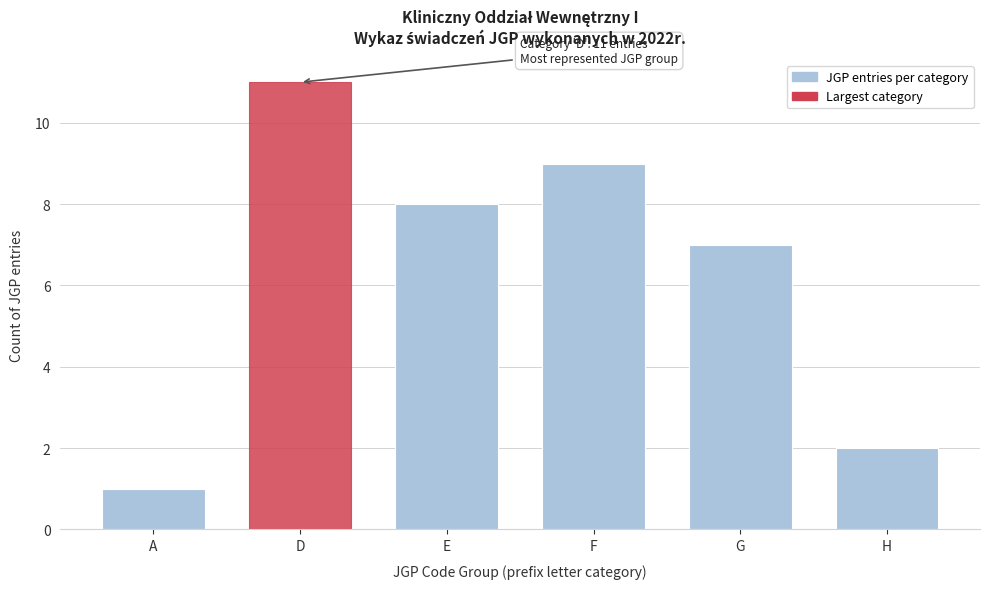

Reading right to left, what are all the values shown in this chart?

2	7	9	8	11	1